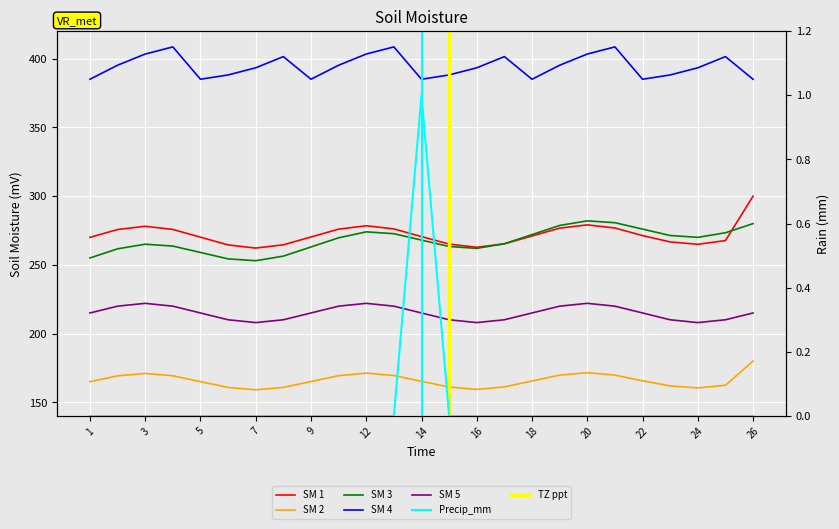

The SM 5 series shows 210.1 at 13. True or false?

True